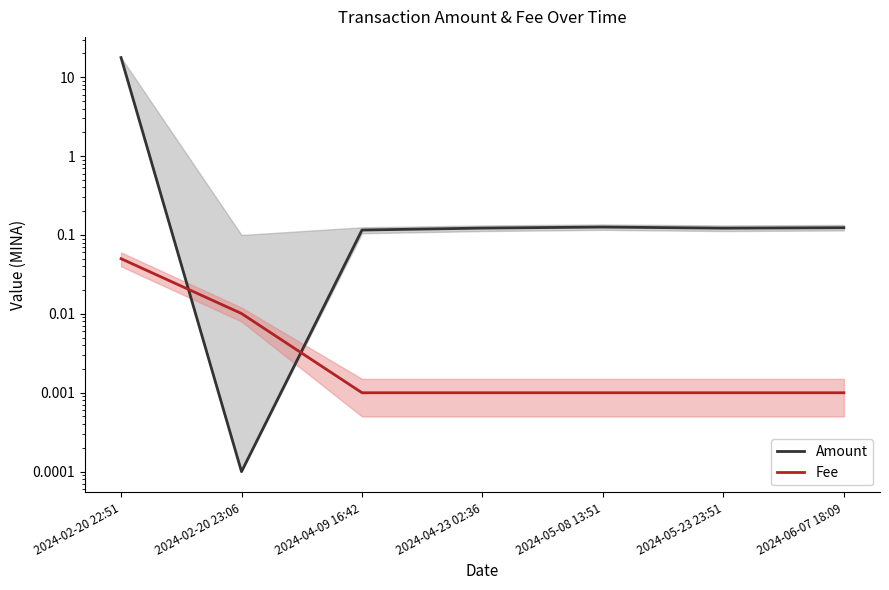

Reading right to left, extract all data points from this chart.

Amount: 2024-06-07 18:09=0.1	2024-05-23 23:51=0.1	2024-05-08 13:51=0.1	2024-04-23 02:36=0.1	2024-04-09 16:42=0.1	2024-02-20 23:06=0.0	2024-02-20 22:51=17.7
Fee: 2024-06-07 18:09=0.0	2024-05-23 23:51=0.0	2024-05-08 13:51=0.0	2024-04-23 02:36=0.0	2024-04-09 16:42=0.0	2024-02-20 23:06=0.0	2024-02-20 22:51=0.1